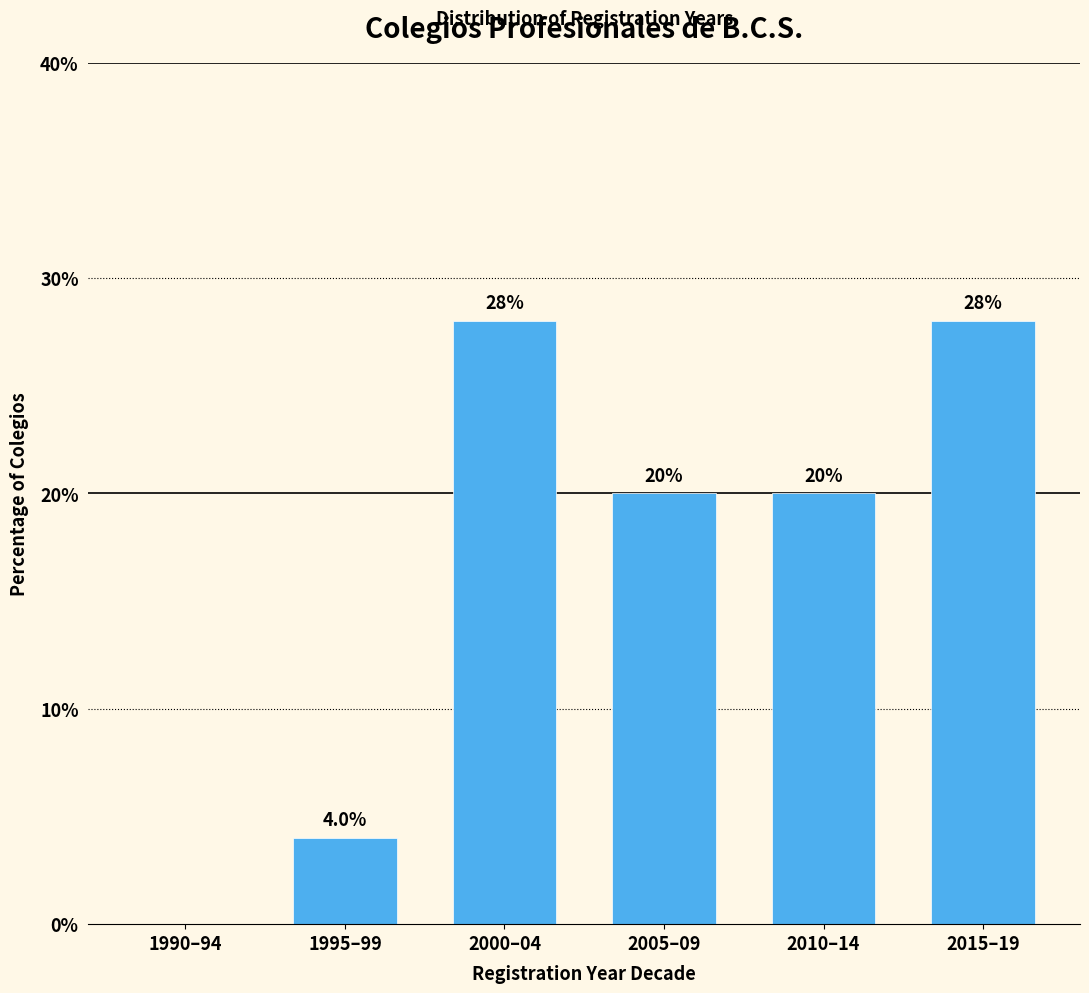

Reading left to right, list all the values displayed in this chart.

1990–94=0.0	1995–99=4.0	2000–04=28.0	2005–09=20.0	2010–14=20.0	2015–19=28.0